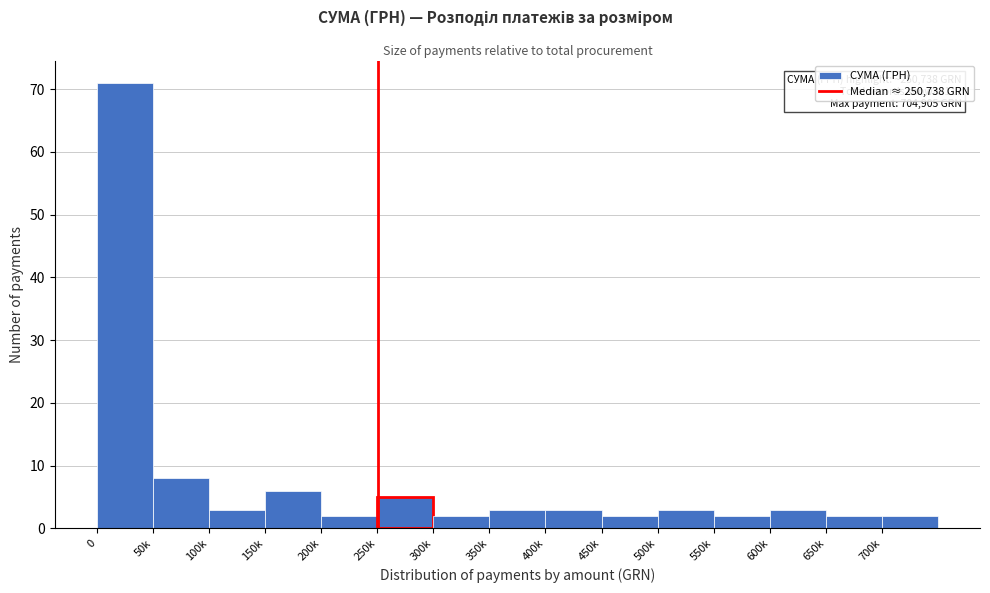

Reading right to left, extract all data points from this chart.

2	2	3	2	3	2	3	3	2	5	2	6	3	8	71